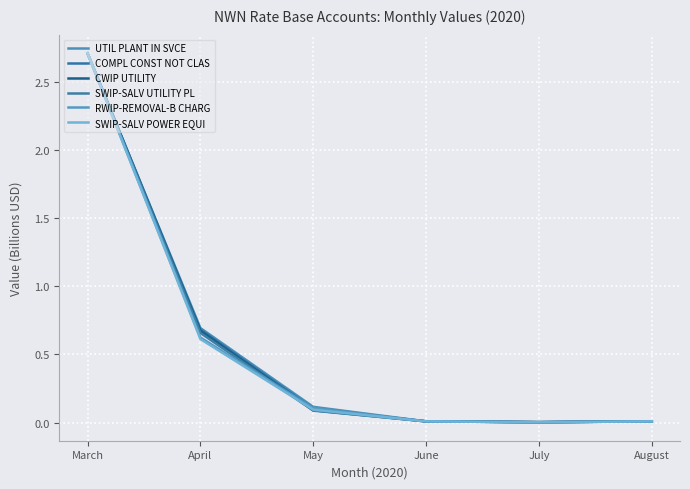

What is the difference between the CWIP UTILITY values at March and May?

2.6